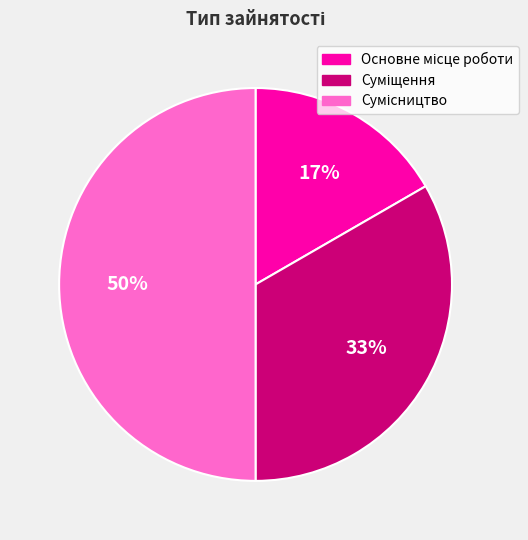

To the nearest percent, what is the difference between the largest and smallest slice percentages?

33%